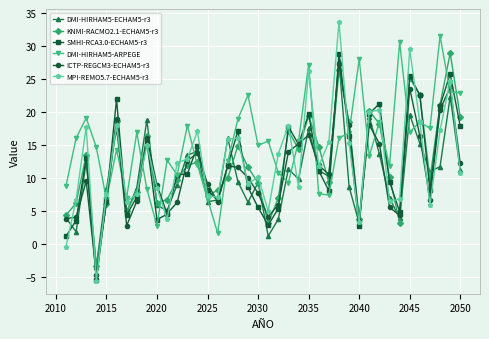

What is the difference between the maximum and minimum values in the DMI-HIRHAM5-ARPEGE series?

29.8